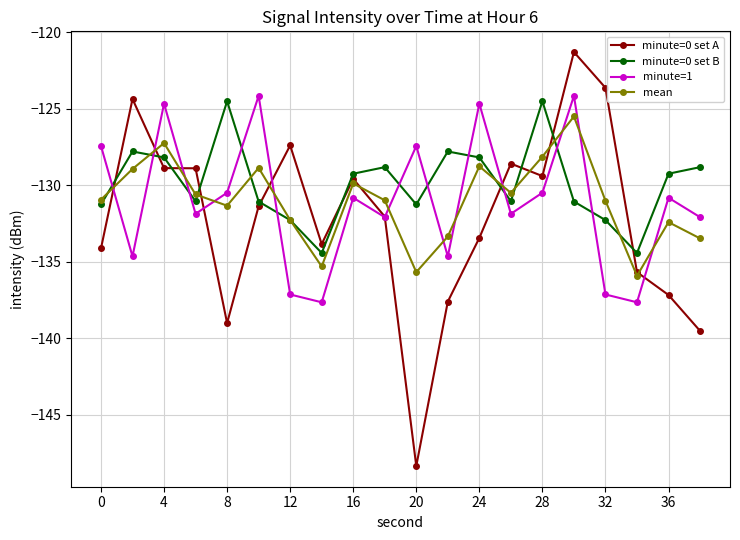

What is the minimum value for mean?

-135.9